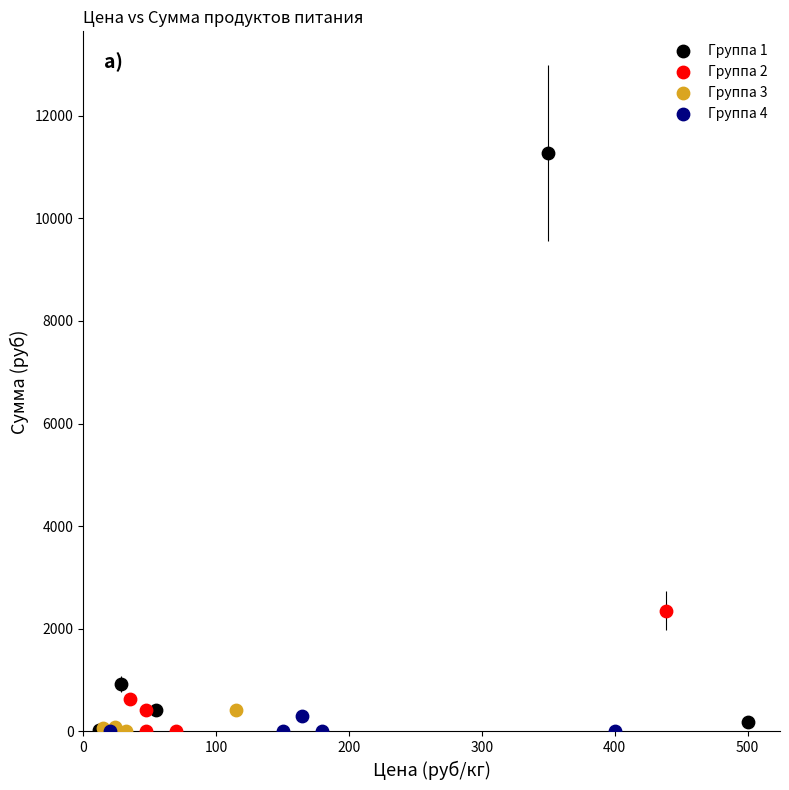

Which series has the largest Y range (max minus min)?

Группа 1